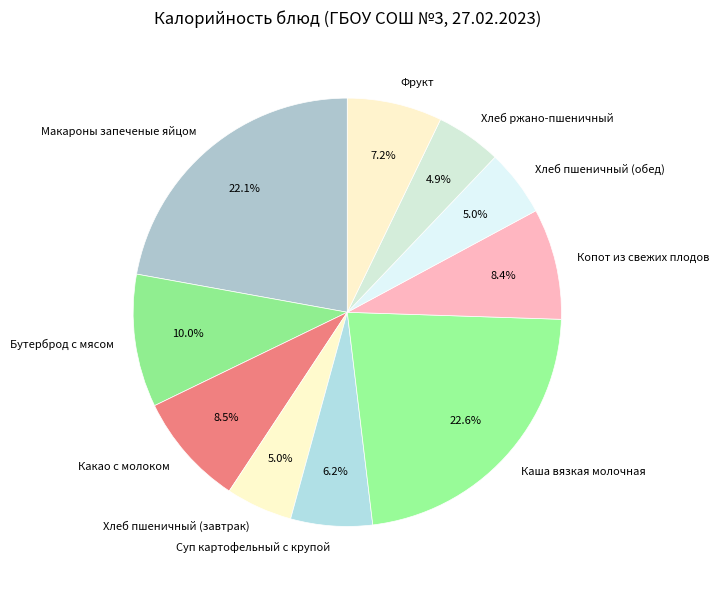

Is Хлеб пшеничный (завтрак) the majority of the pie?

No